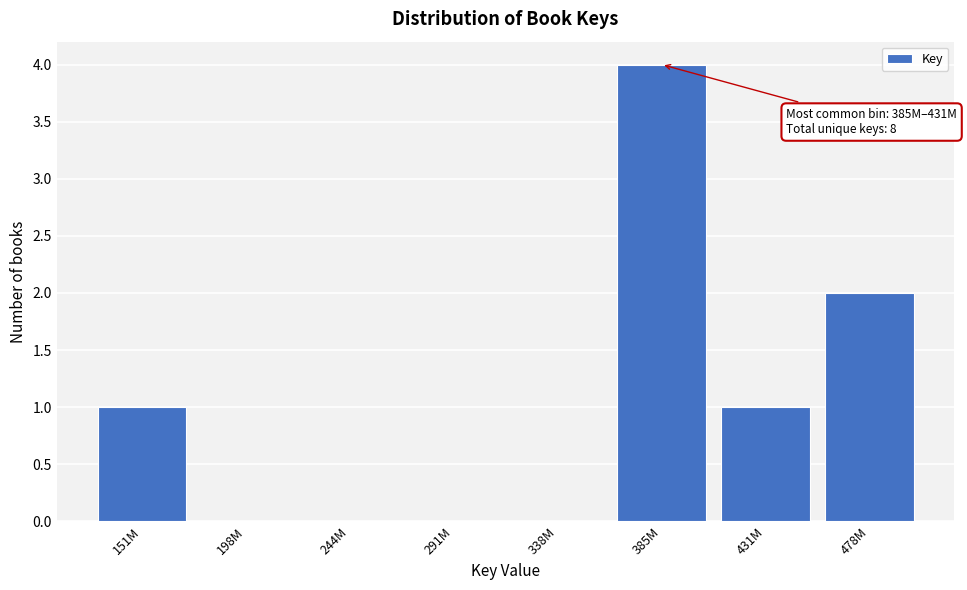

Reading left to right, transcribe all the data shown in this chart.

151M=1	198M=0	244M=0	291M=0	338M=0	385M=4	431M=1	478M=2